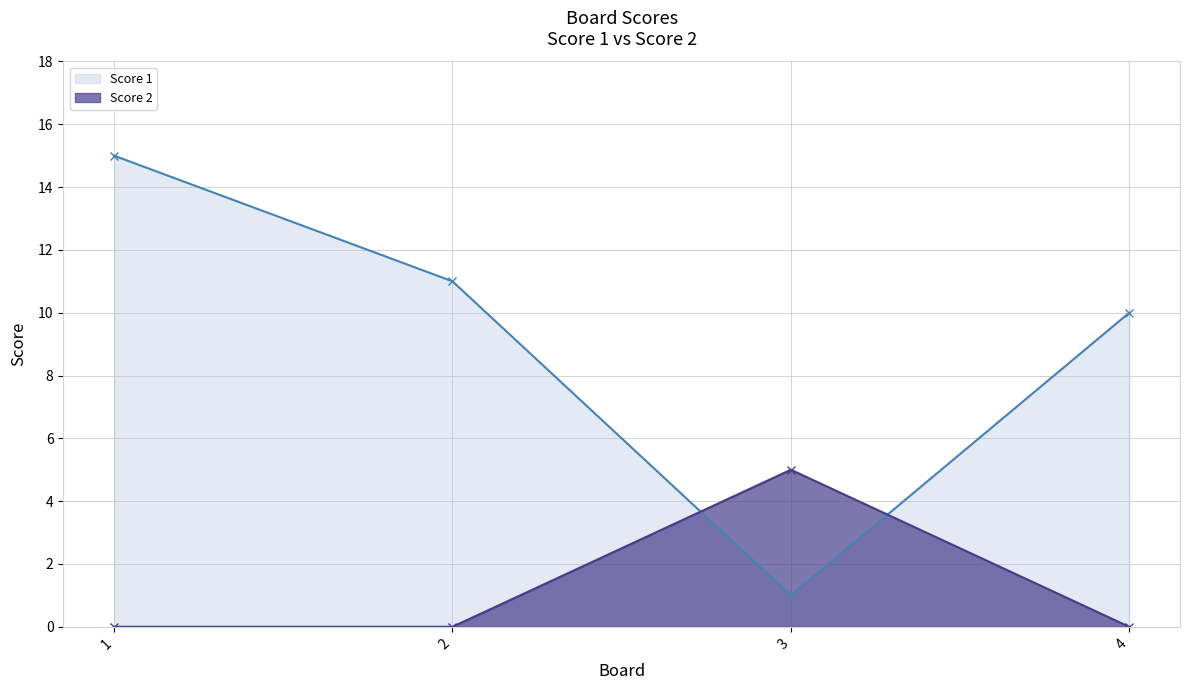

At 4, list the series in order from largest to smallest.

Score 1, Score 2